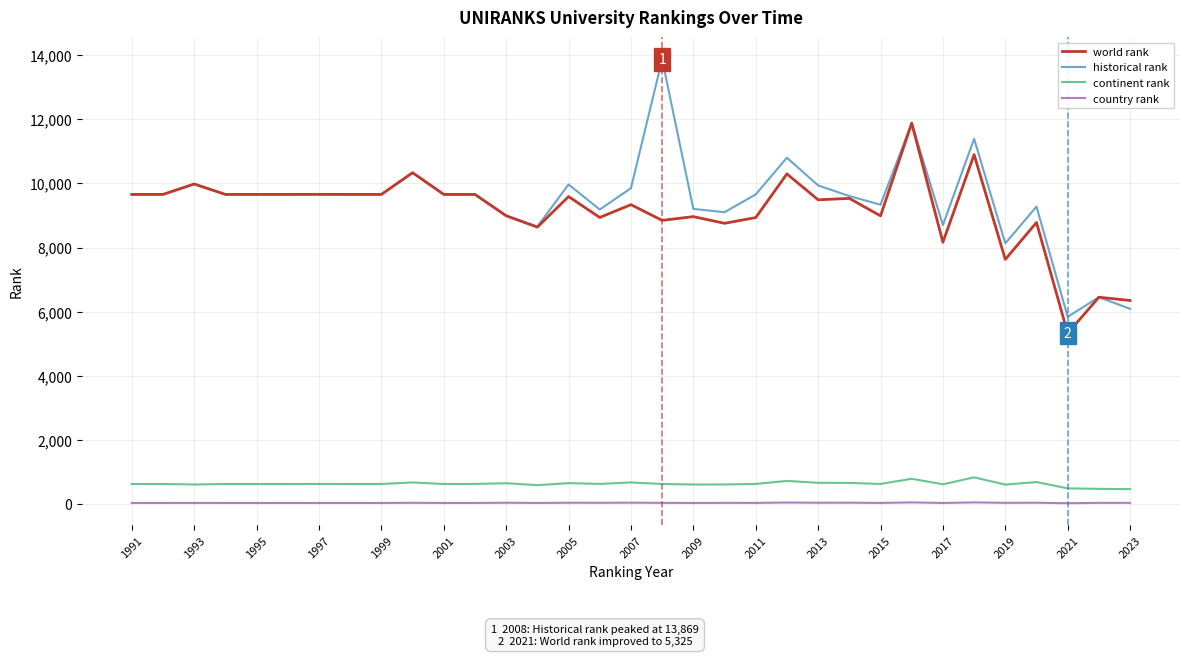

Rank the series by their maximum value, from lowest to highest.

country rank, continent rank, world rank, historical rank